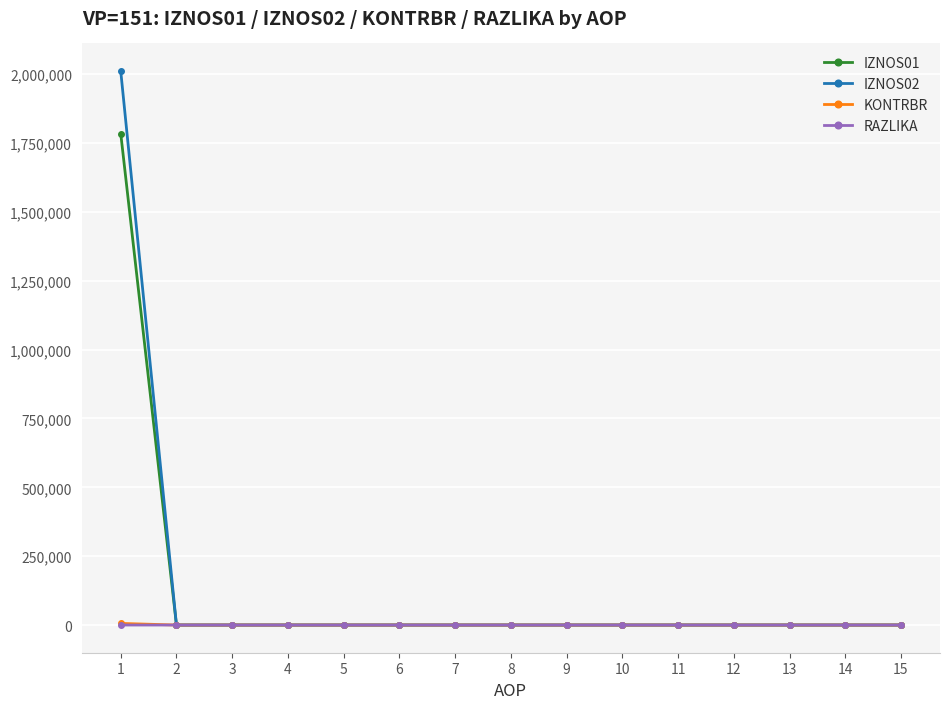

How many data points in KONTRBR are above 0?

1